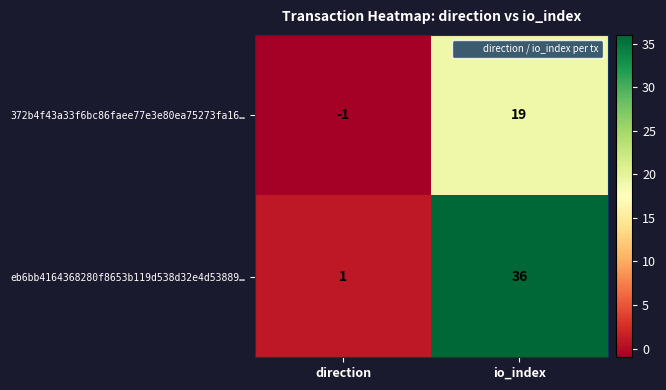

Reading left to right, what are all the values shown in this chart?

372b4f43a33f6bc86faee77e3e80ea75273fa16…: direction=-1	io_index=19
eb6bb4164368280f8653b119d538d32e4d53889…: direction=1	io_index=36